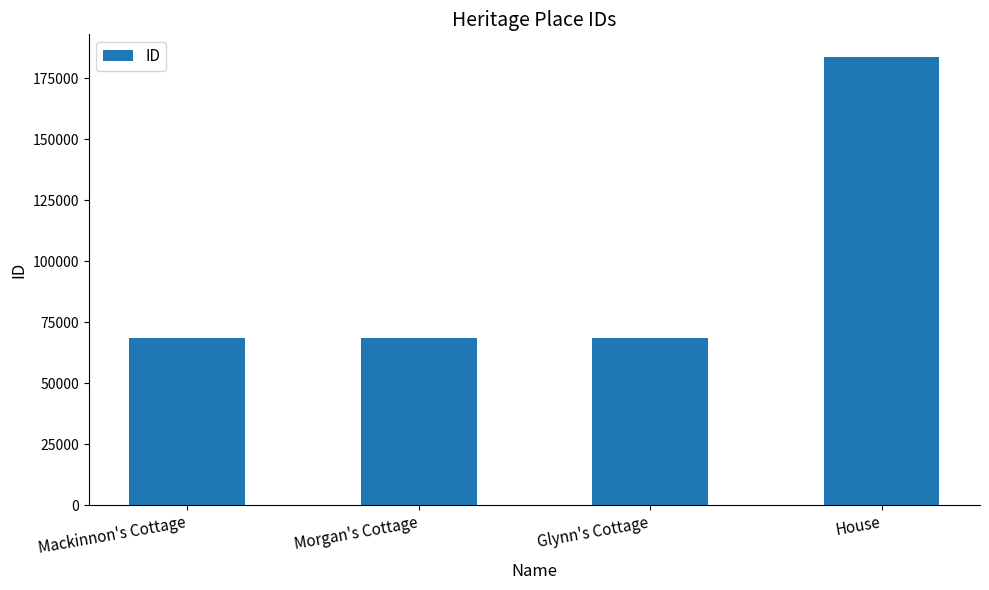

The value at Glynn's Cottage is 95511. True or false?

False